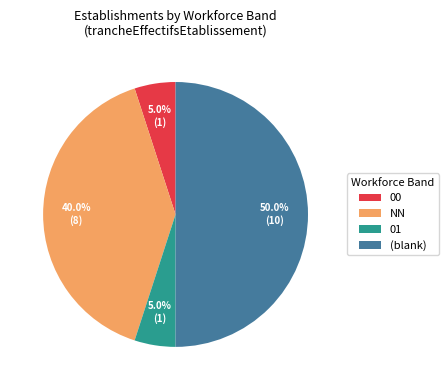

What is the total percentage of 01 and NN?

45.0%